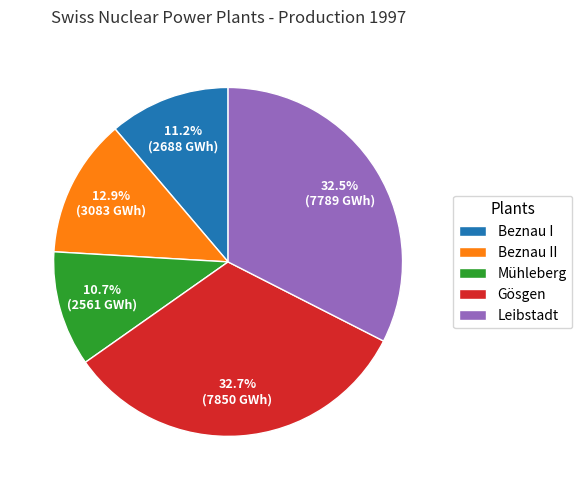

Between Mühleberg and Gösgen, which is larger?

Gösgen